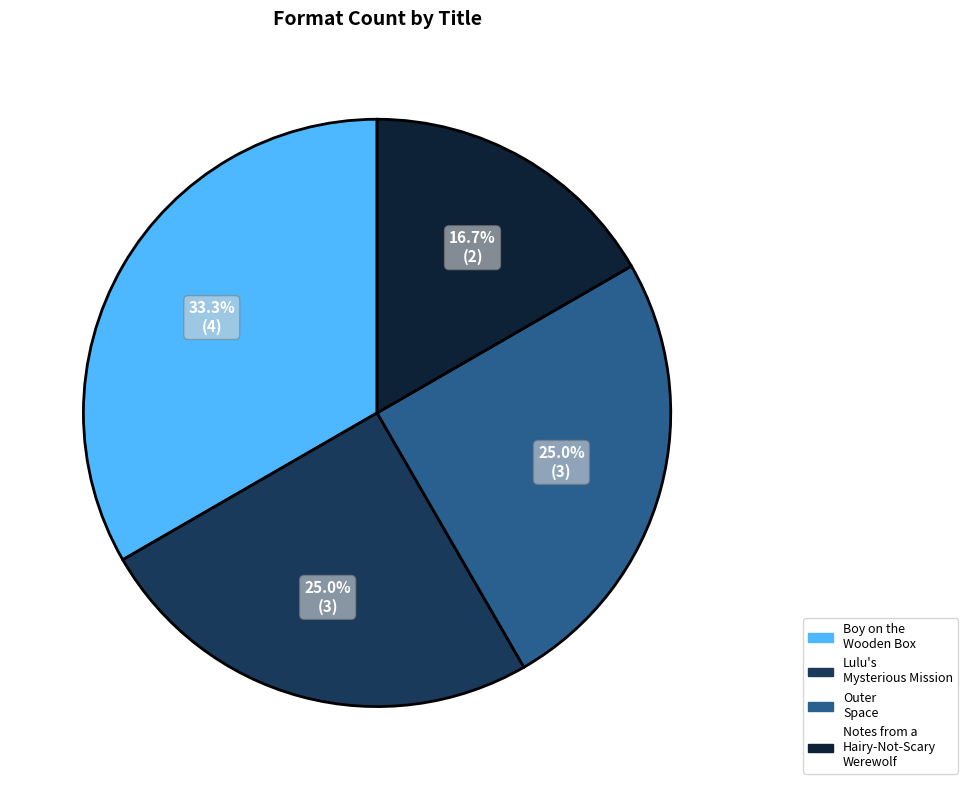

Is it true that Lulu's Mysterious Mission is 25% of the pie?

True